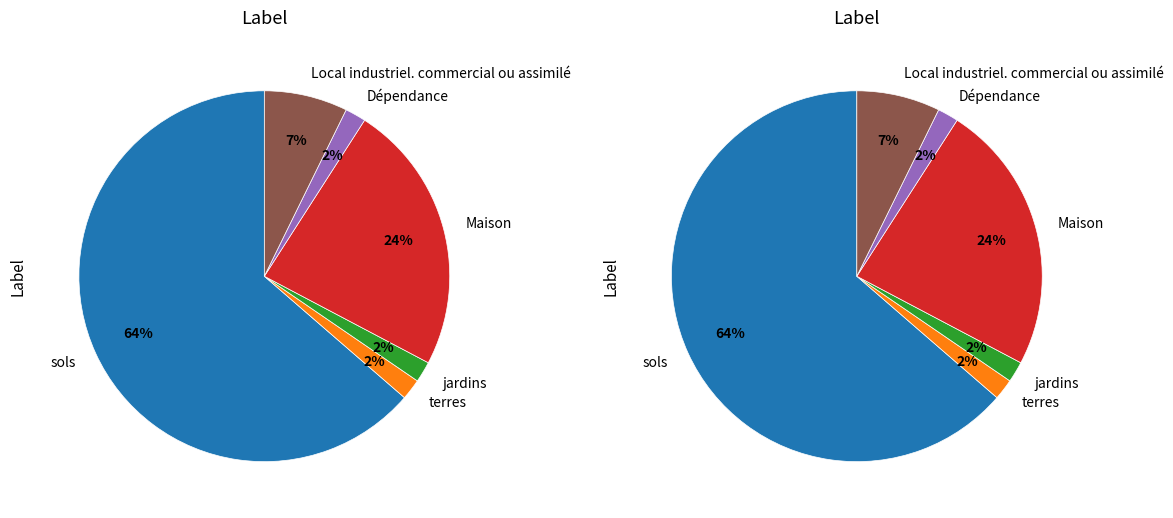

Approximately how many times larger is the value at Dépendance compared to Local industriel. commercial ou assimilé?

0.2